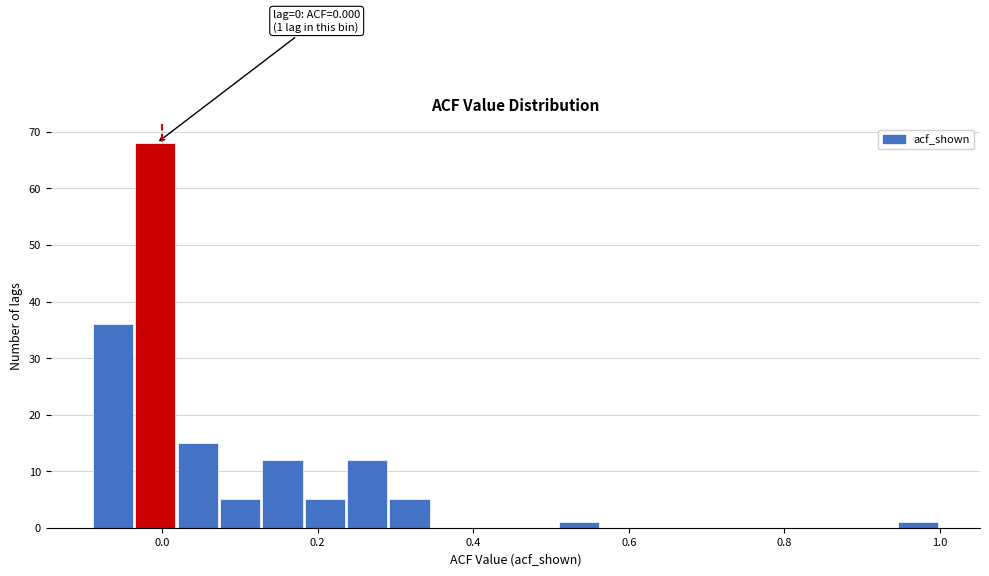

Around what value on the x-axis is the tallest bar? Give the approximate position of its centre, as read against the axis.

0.00